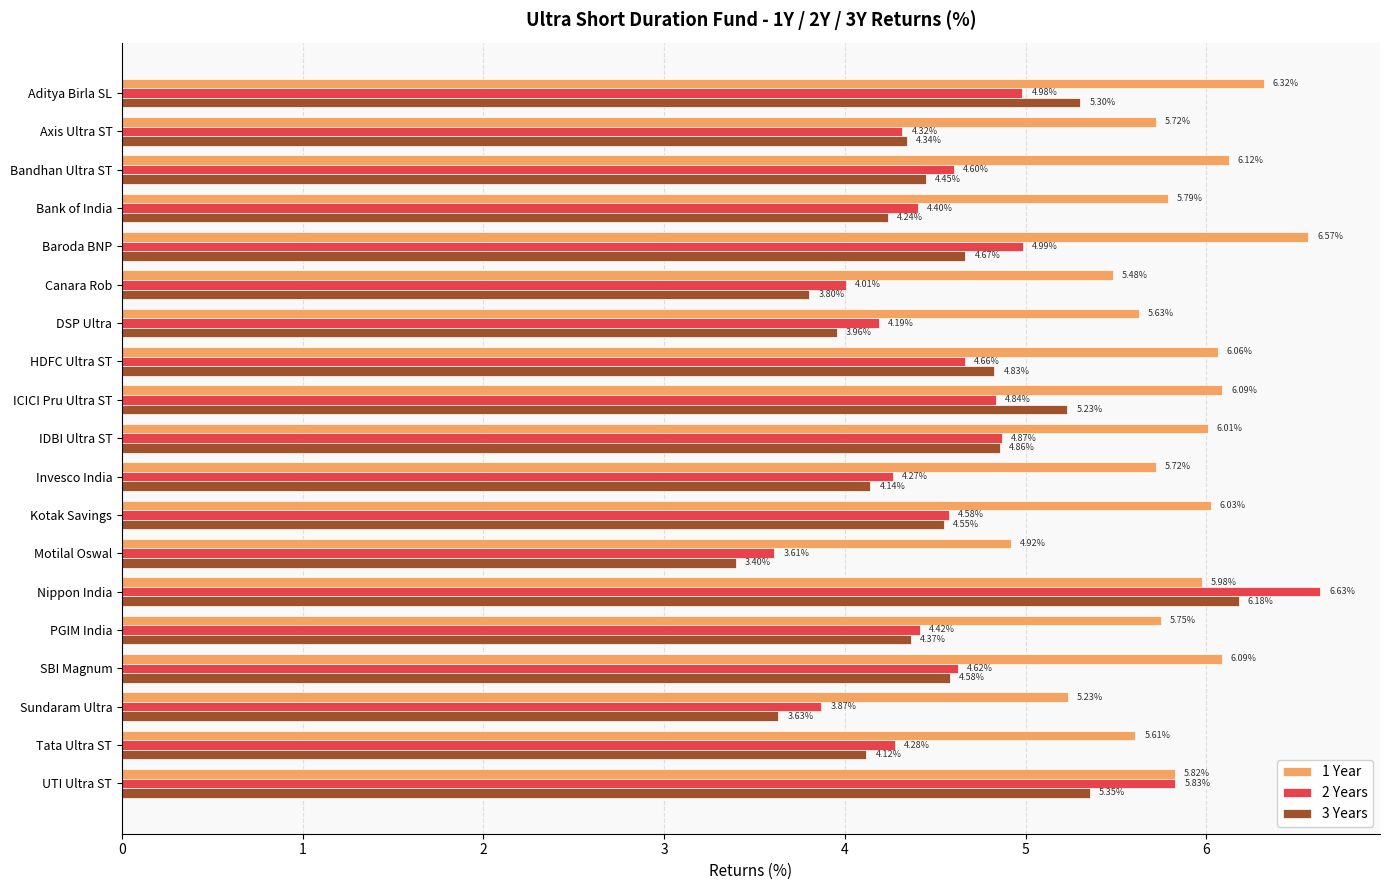

At how many categories does at least one series exceed 4?

19